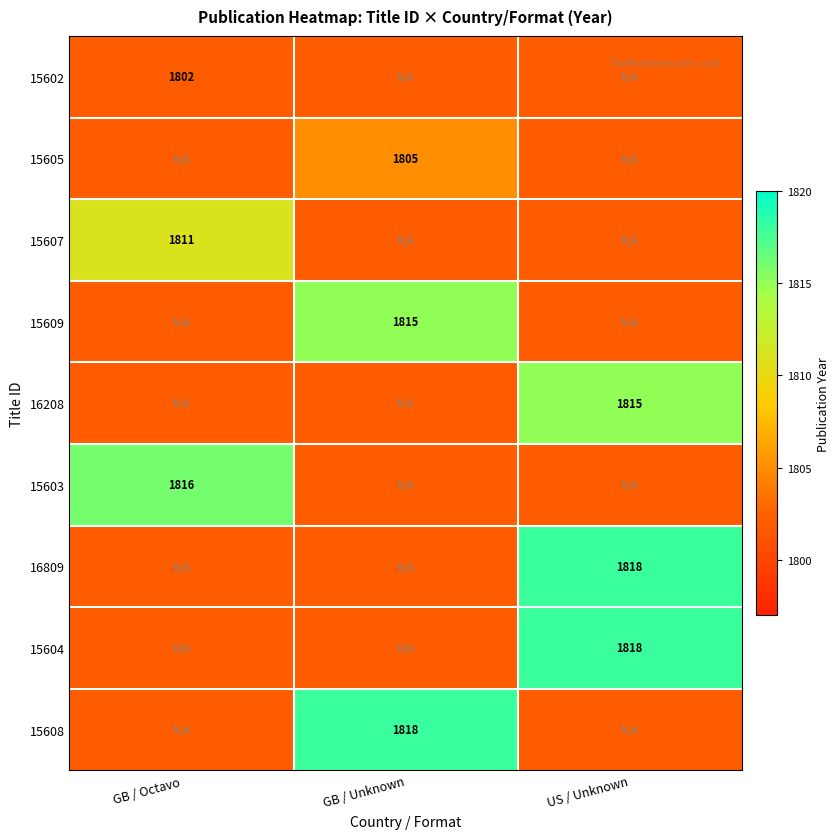

Between GB / Octavo and GB / Unknown, which is larger?

GB / Octavo